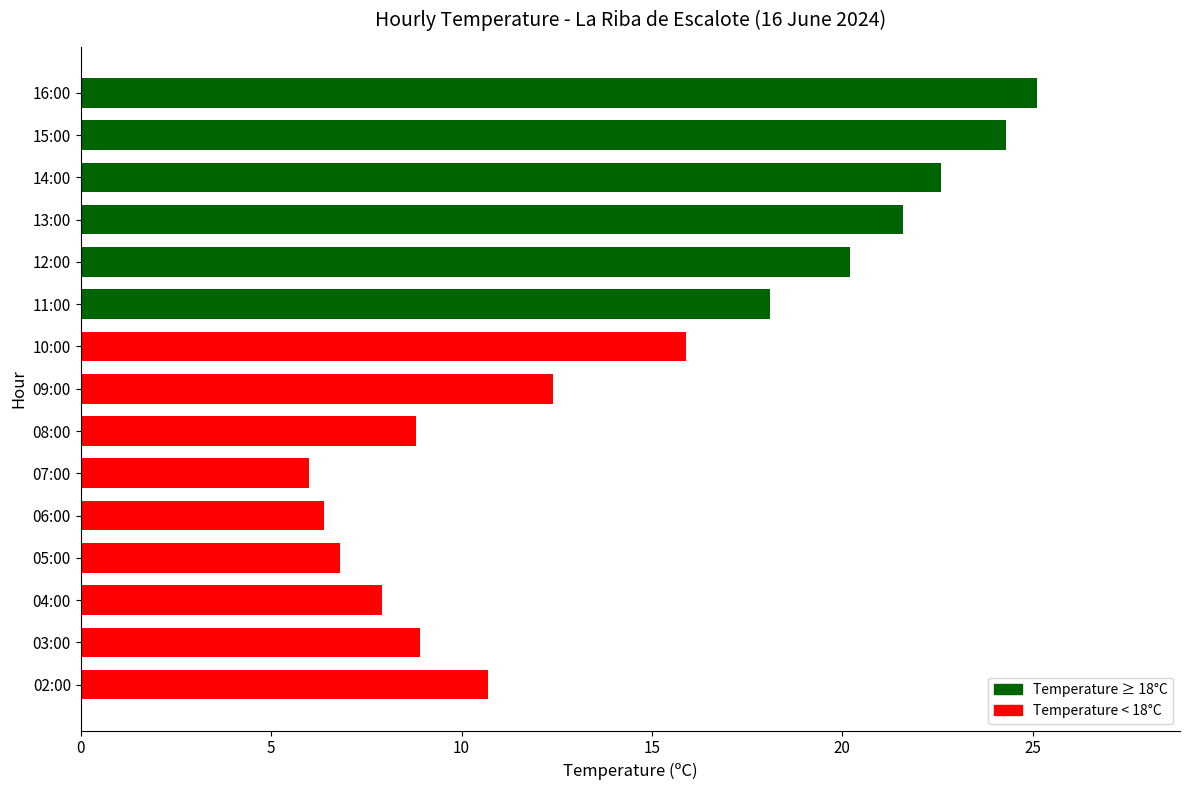

What is the label of the 10th bar from the top?

07:00